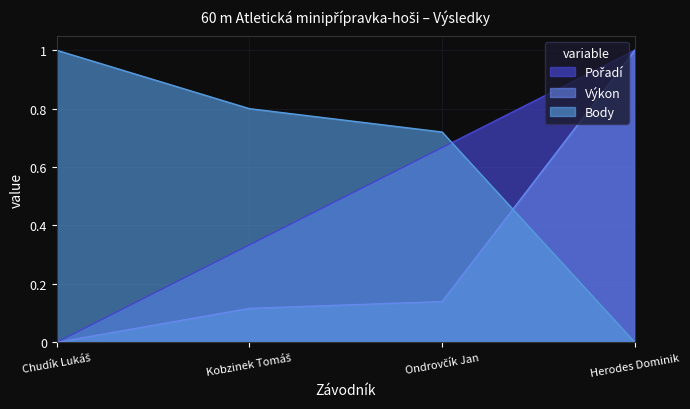

What is the difference between the maximum and minimum values in the Výkon series?

1.0